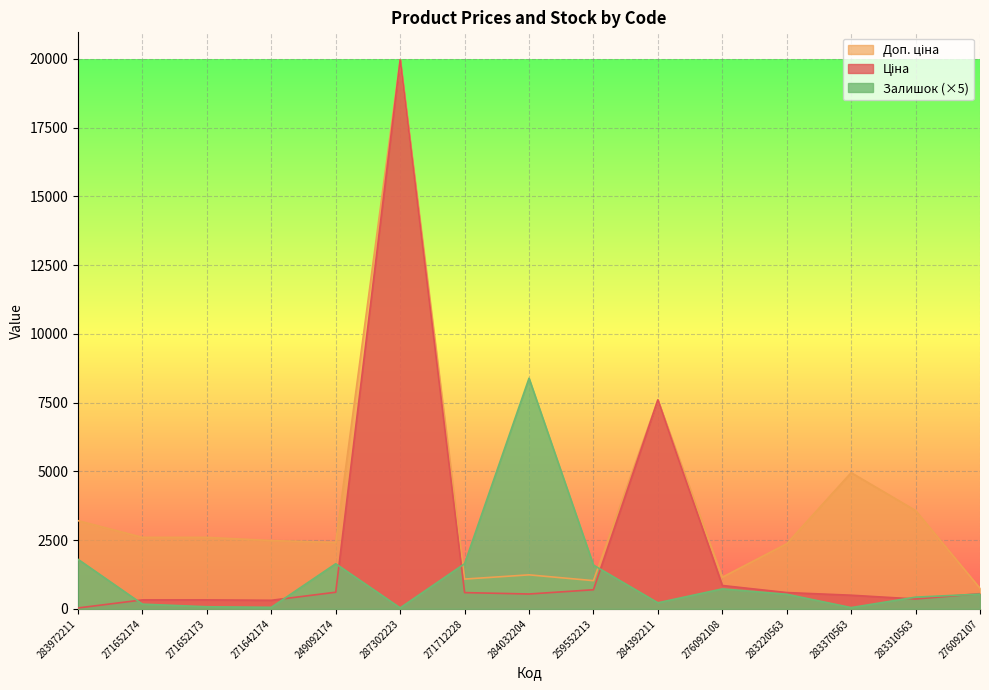

How many times do Залишок and Доп. ціна cross each other?

2